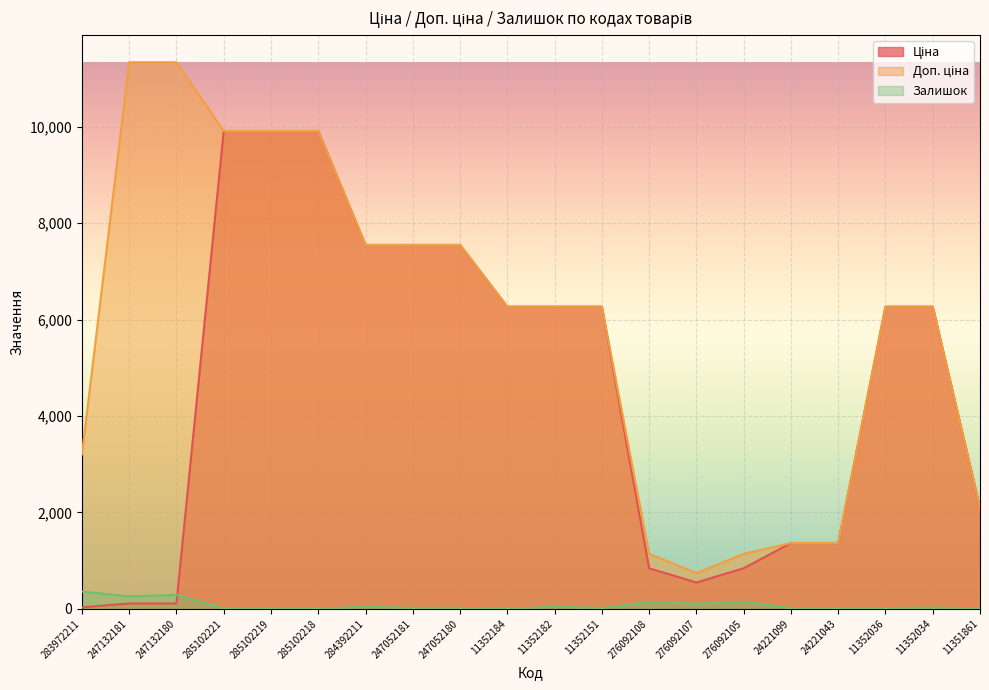

Which series changed the most between 283972211 and 24221043?

Доп. ціна